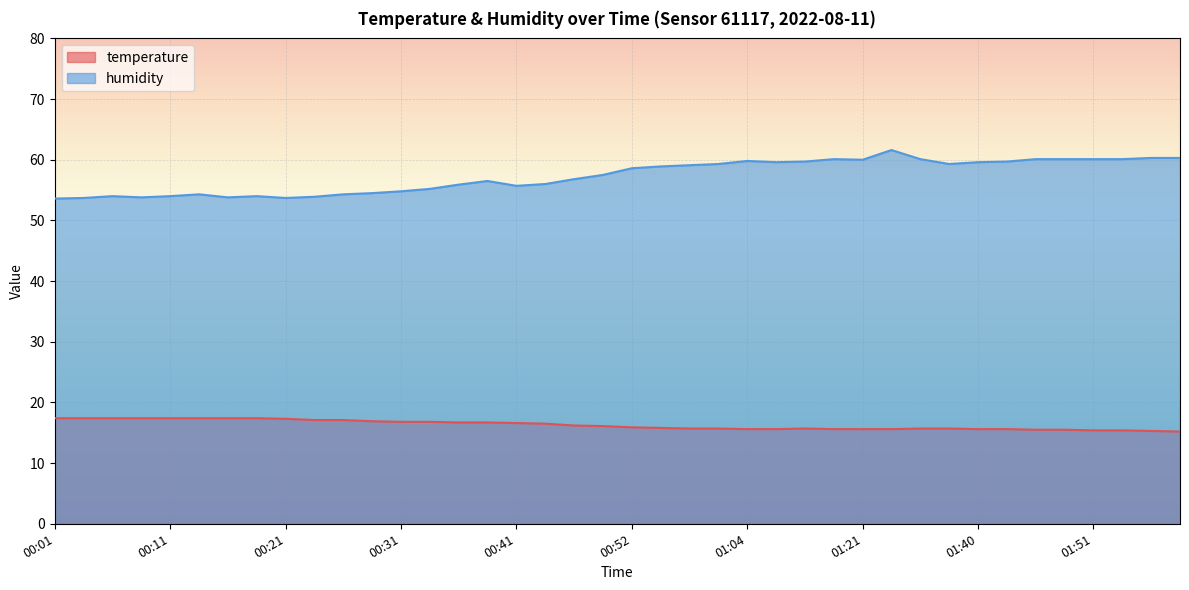

Is the value of temperature at 00:09 greater than the value of humidity at 01:46?

No